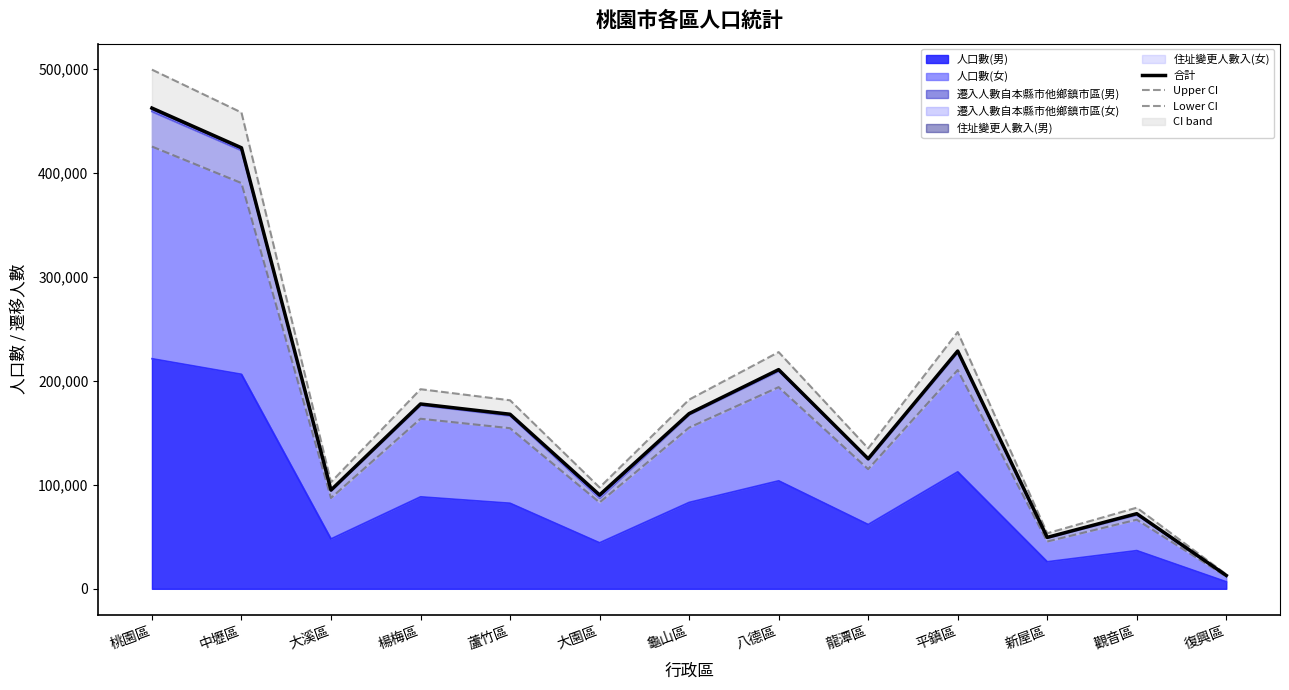

At which category is the sum across all series the highest?

桃園區